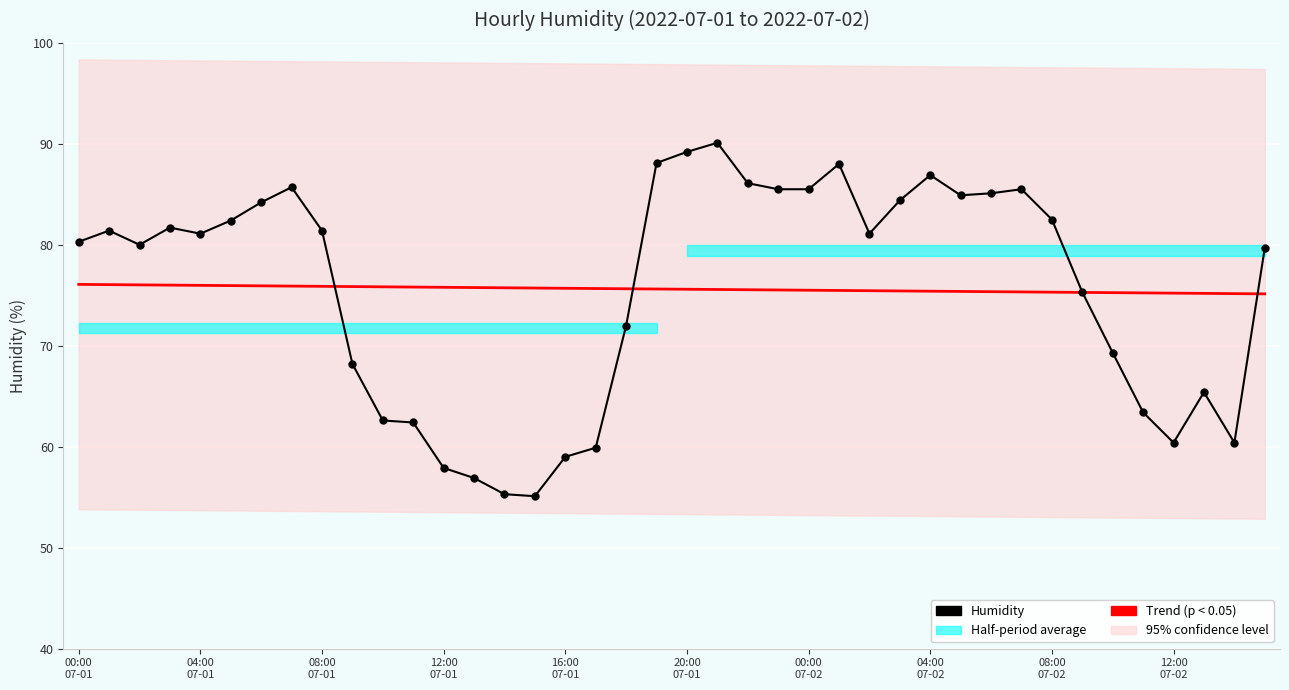

Rank the categories by Humidity value from highest to lowest.

21, 20, 19, 25, 28, 22, 04:00
07-02, 23, 24, 31, 30, 29, 27, 00:00
07-02, 32, 20:00
07-01, 12:00
07-01, 04:00
07-01, 08:00
07-02, 16:00
07-01, 26, 00:00
07-01, 08:00
07-01, 39, 33, 18, 34, 12:00
07-02, 37, 35, 10, 11, 36, 38, 17, 16, 12, 13, 14, 15